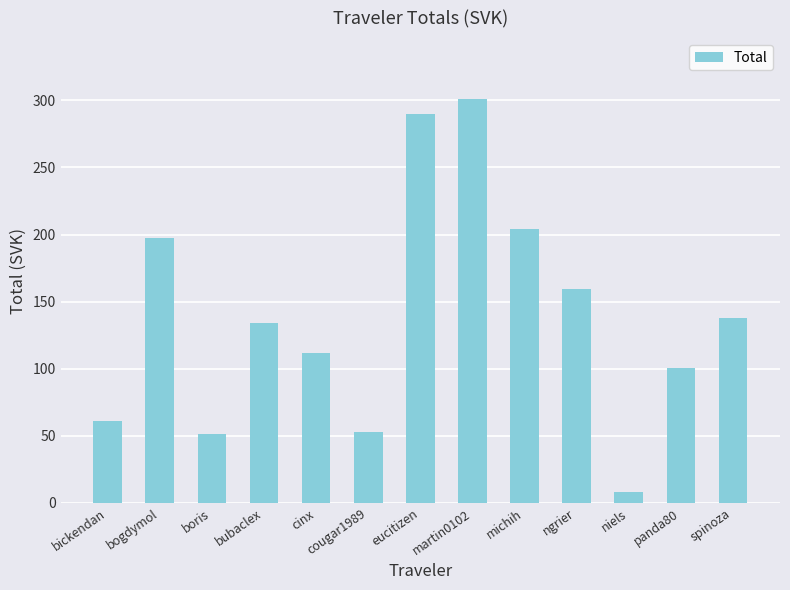

What is the label of the 1st bar from the right?

spinoza